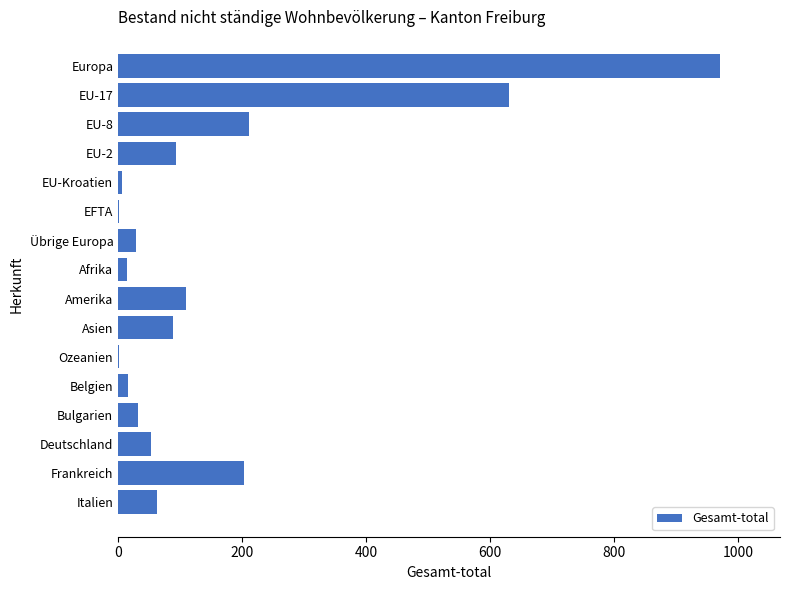

What is the sum of all values?

2523